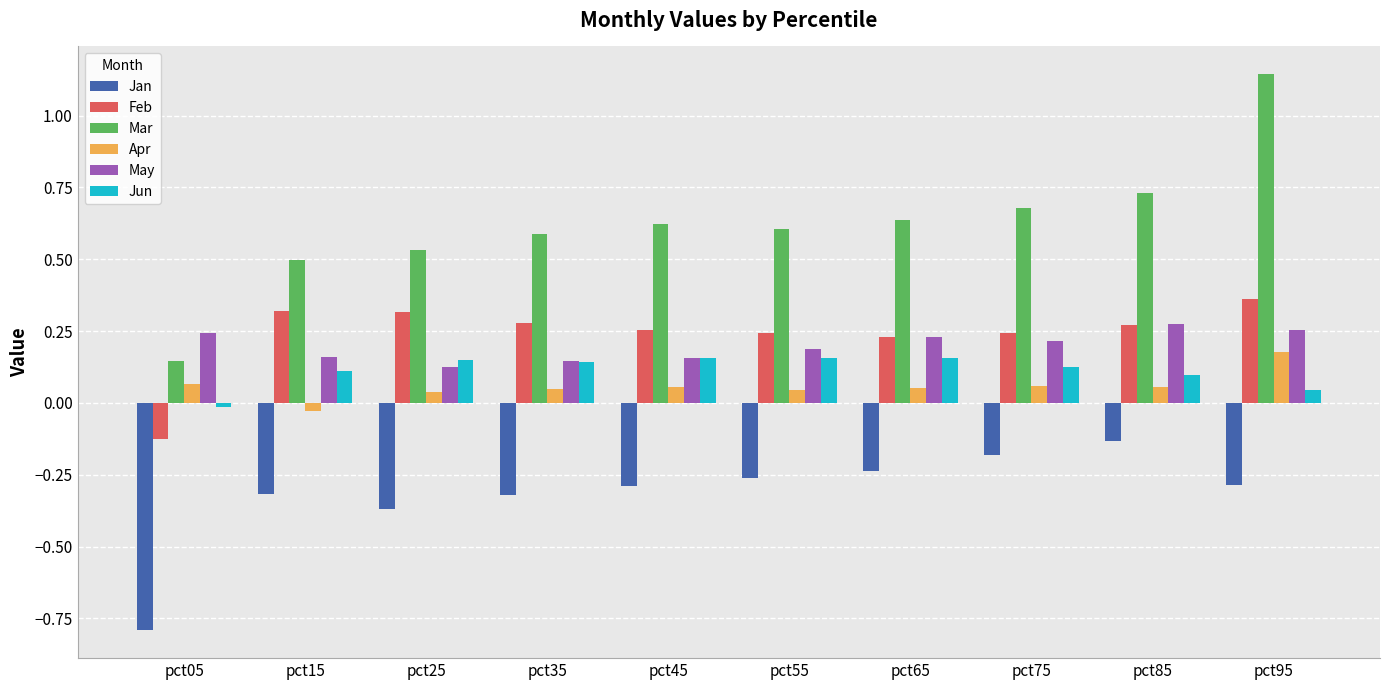

Which series has the widest spread of values?

Mar